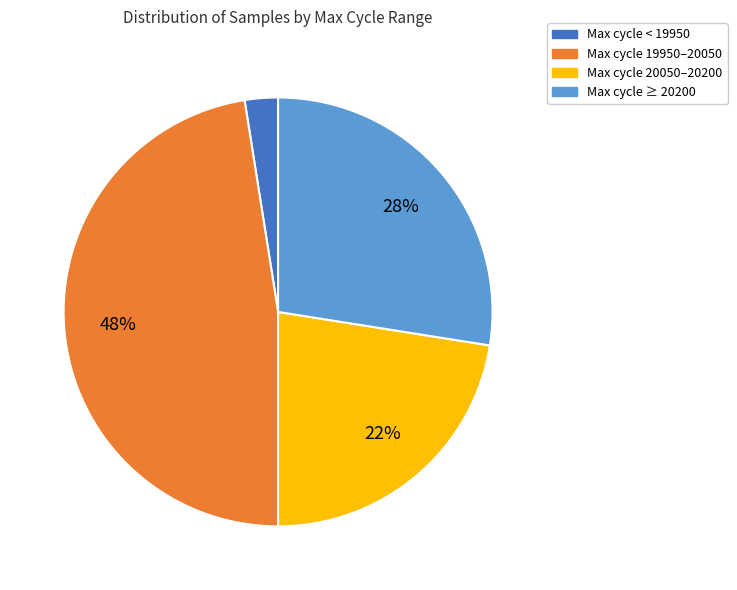

Is there any slice that represents more than half of the pie?

No